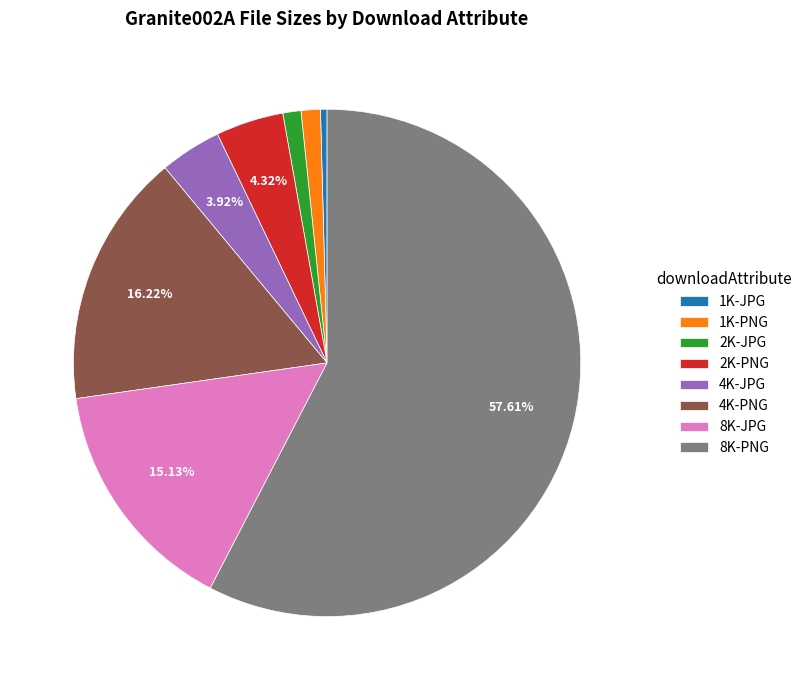

Is it true that 4K-PNG is 3% of the pie?

False